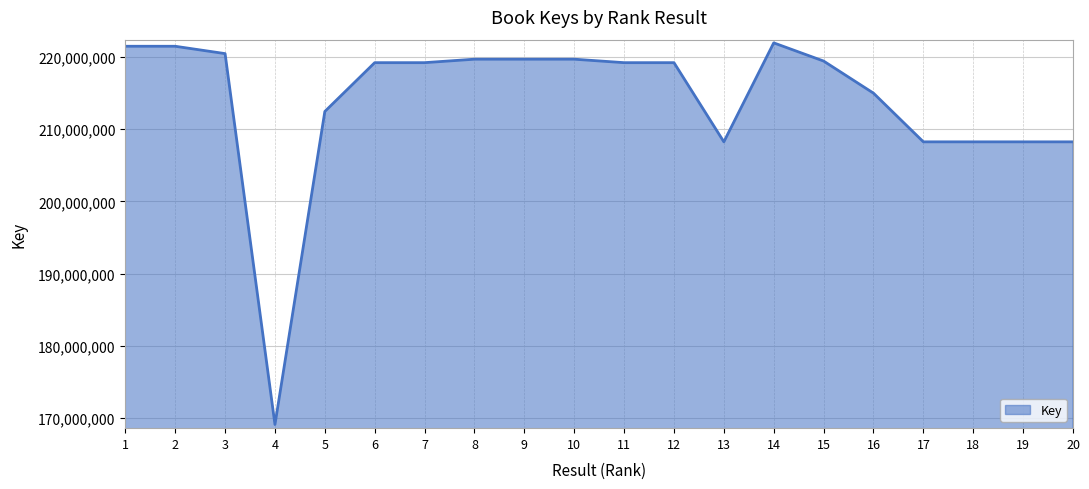

What is the maximum value shown in the chart?

221969360